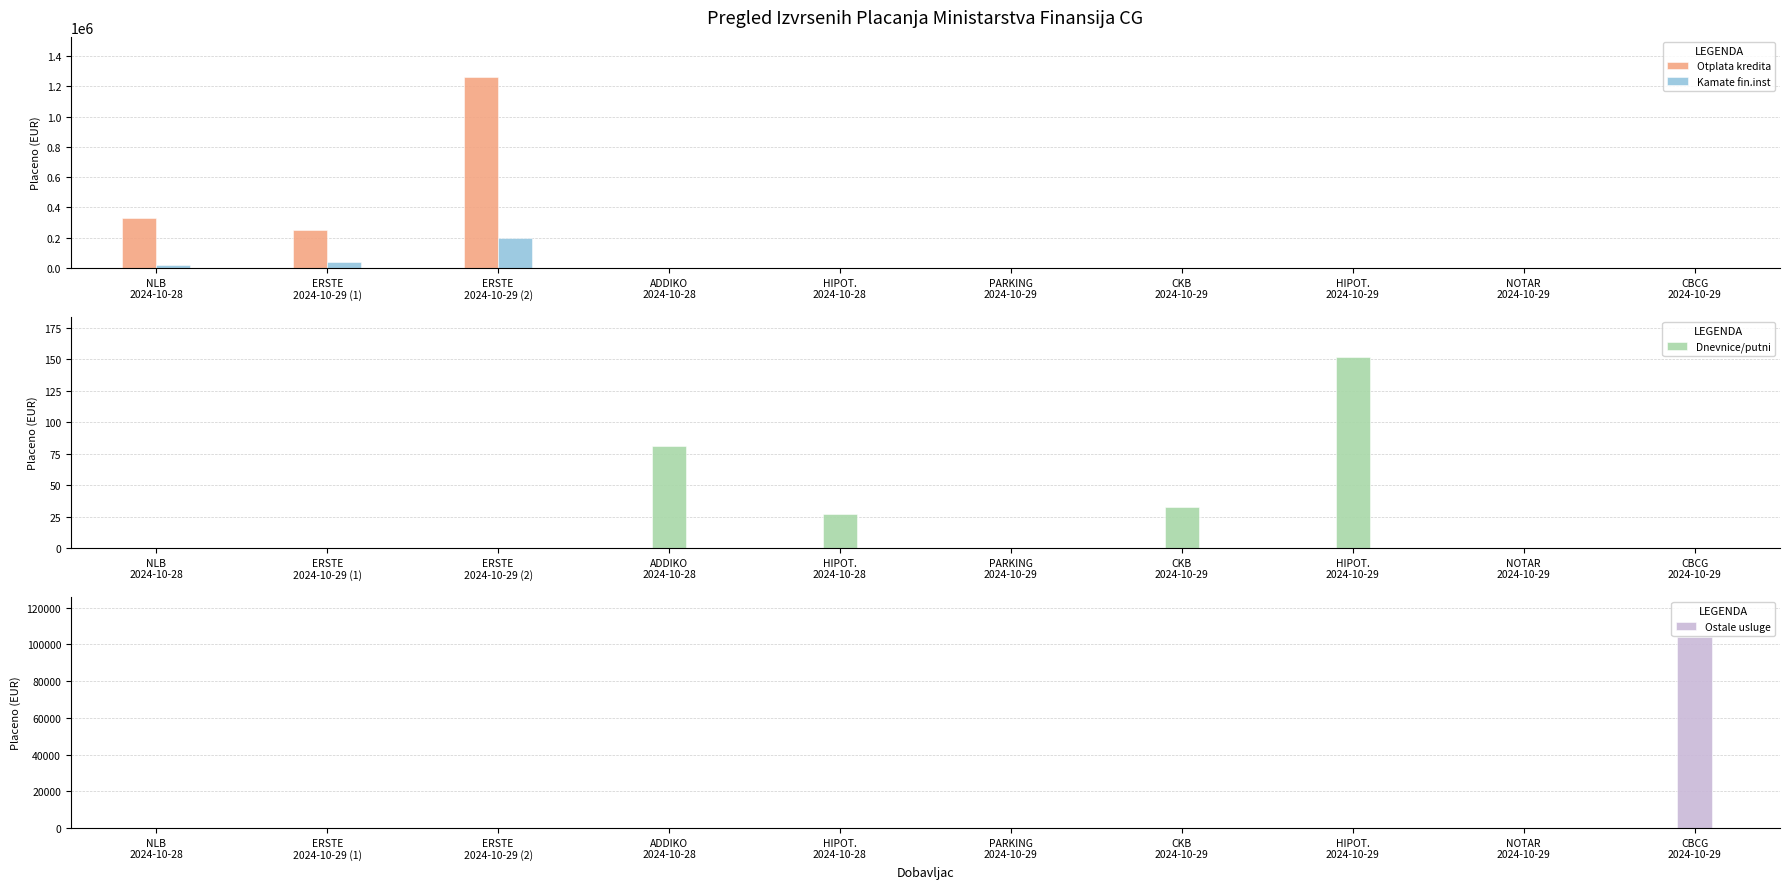

At which category is the sum across all series the highest?

ERSTE
2024-10-29 (2)